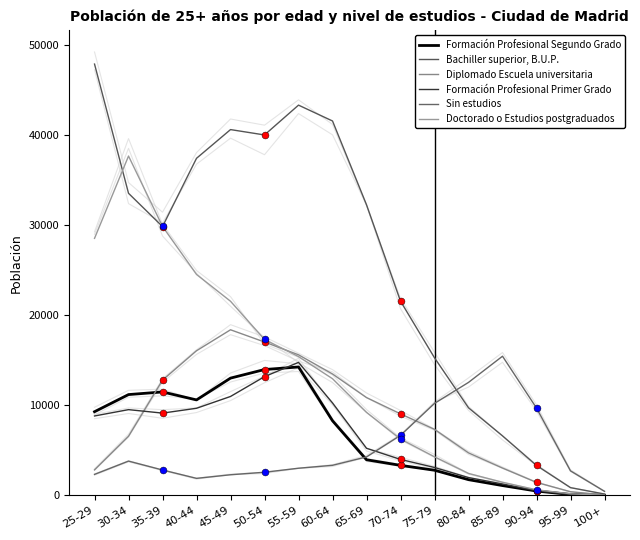

What is the lowest value of the Diplomado Escuela universitaria series?

55